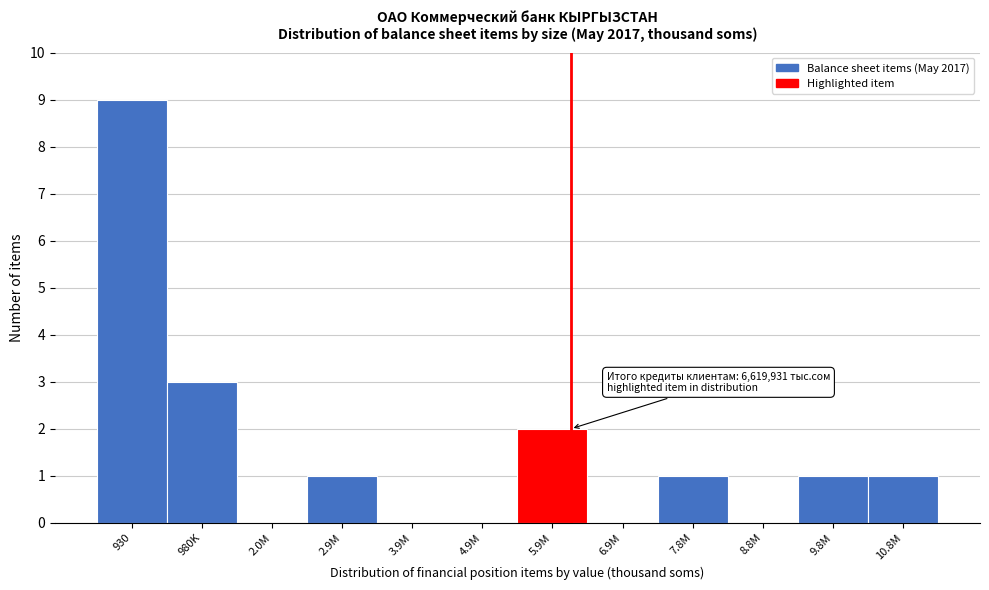

Reading left to right, list all the values displayed in this chart.

930=9	980K=3	2.0M=0	2.9M=1	3.9M=0	4.9M=0	5.9M=2	6.9M=0	7.8M=1	8.8M=0	9.8M=1	10.8M=1